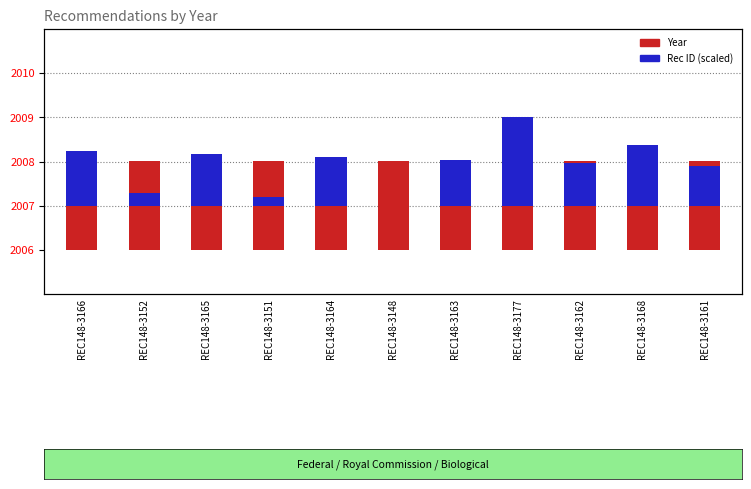

At REC148-3164, list the series in order from smallest to largest.

Rec ID (scaled), Year